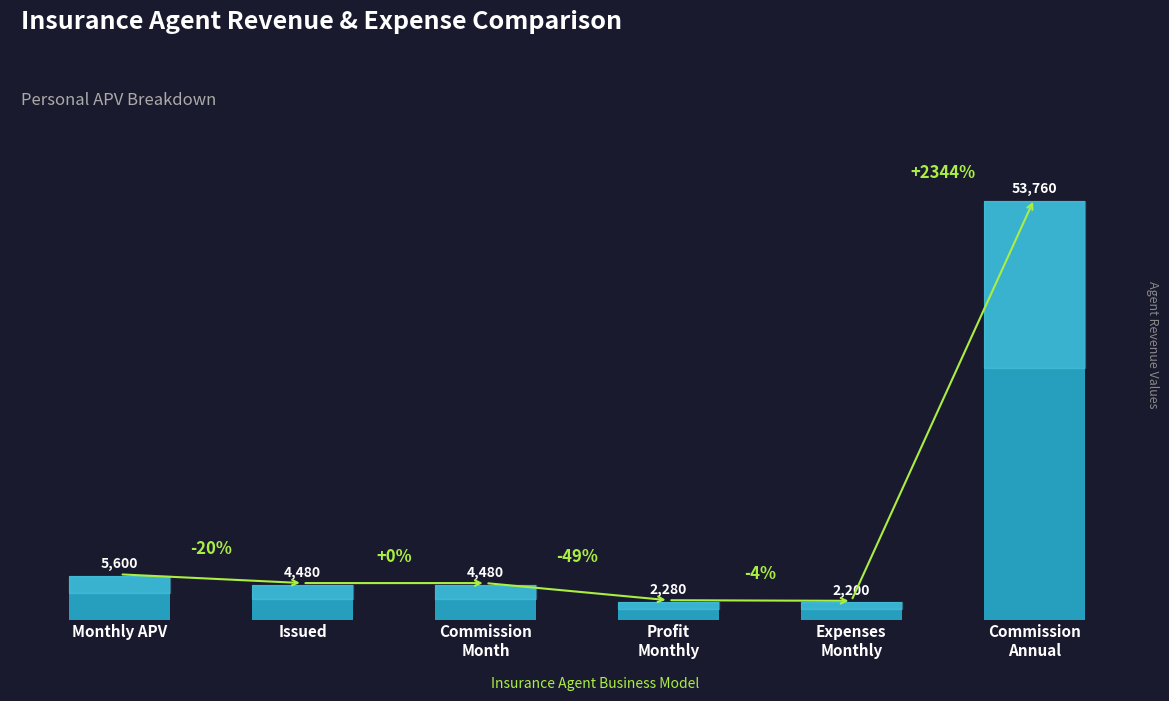

What position from the right is Monthly APV?

6